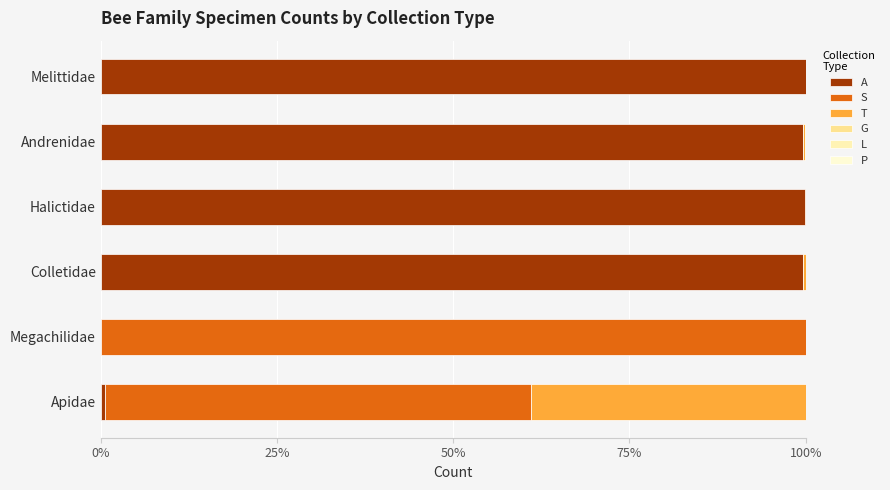

What position from the left is Apidae?

1